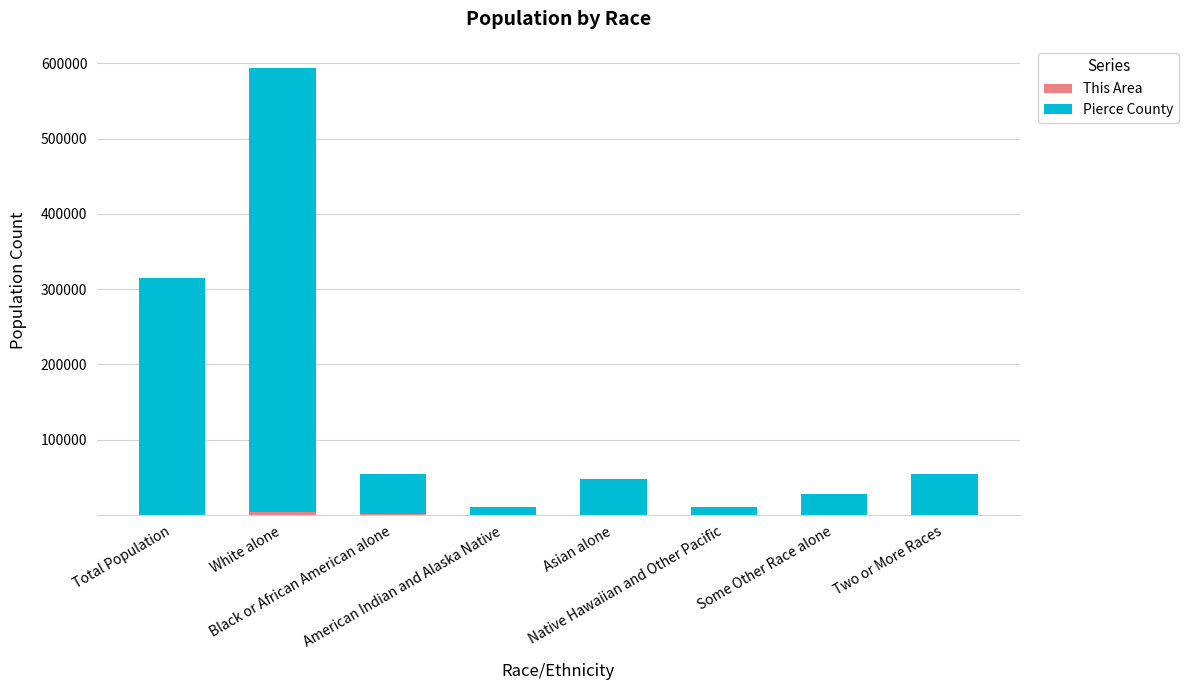

What is the lowest value of the This Area series?

5